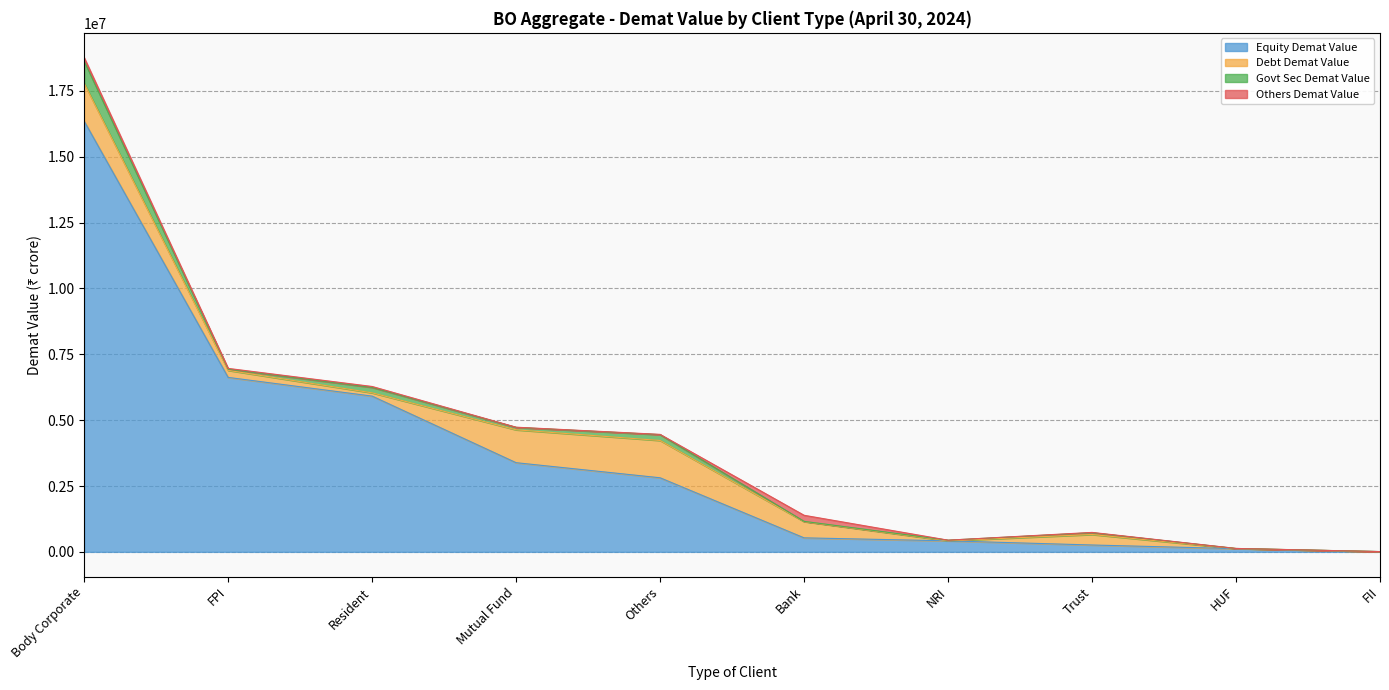

True or false: Others Demat Value and Govt Sec Demat Value intersect in this chart.

True